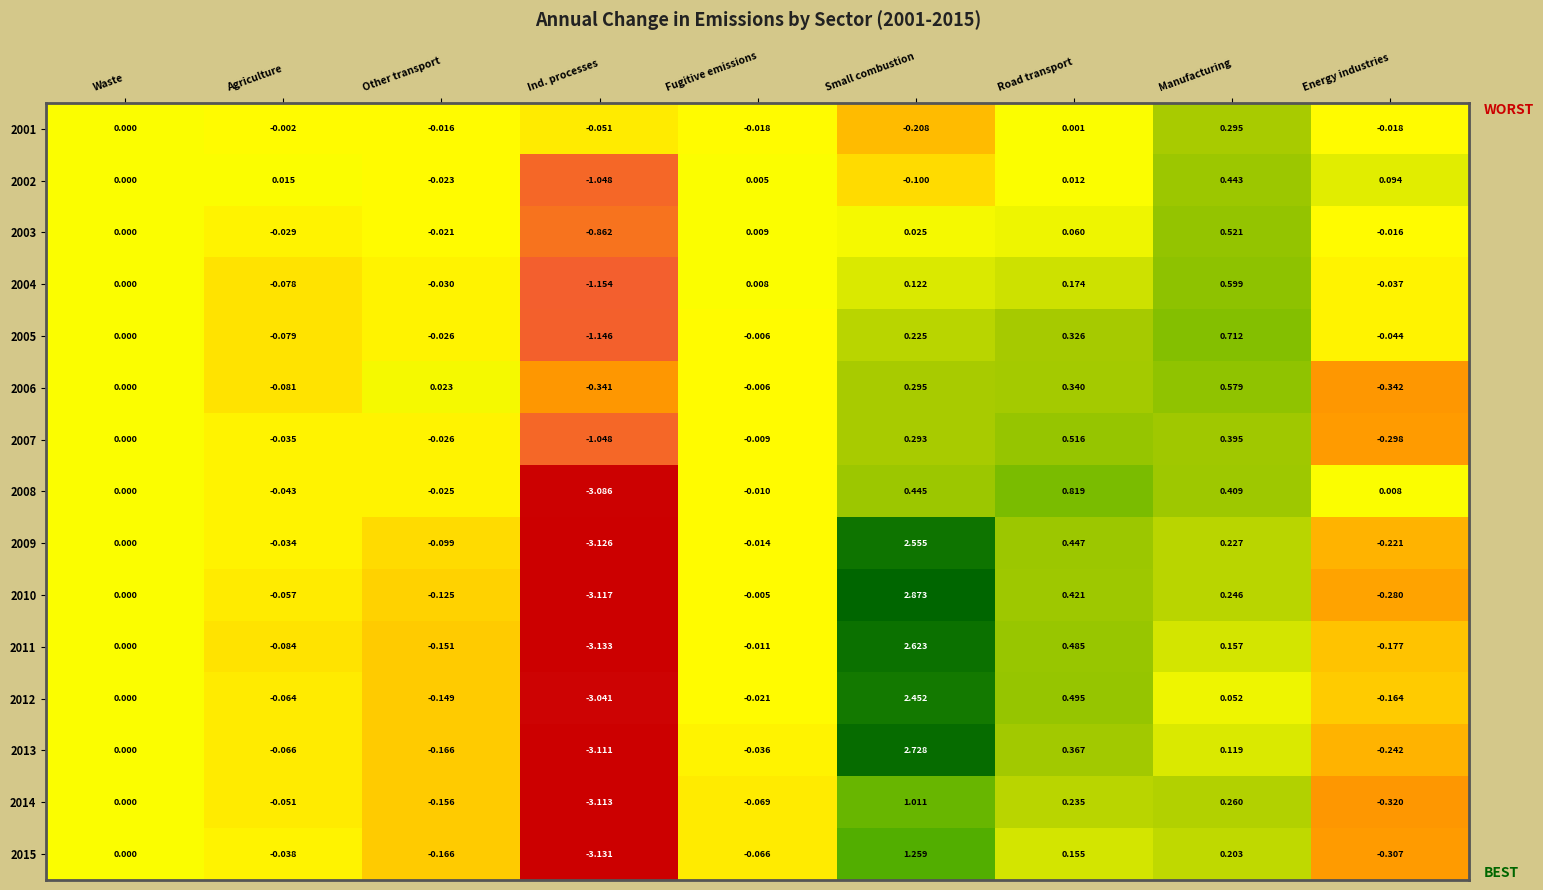

At which label does 2005 reach its peak?

Manufacturing